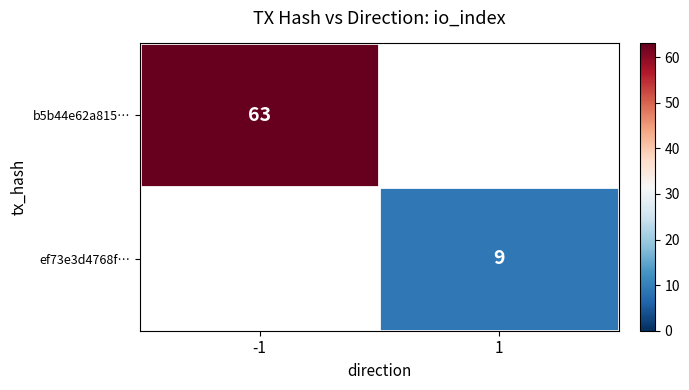

At how many categories does at least one series exceed 36?

1